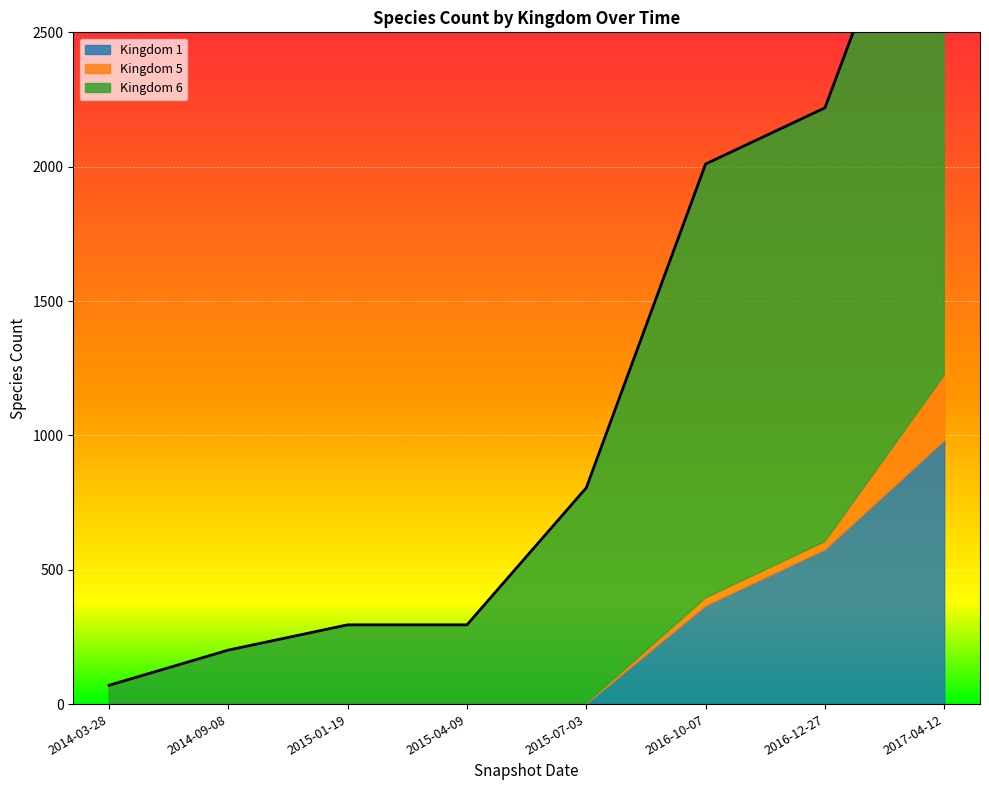

What is the average value of the Kingdom 6 series?

883